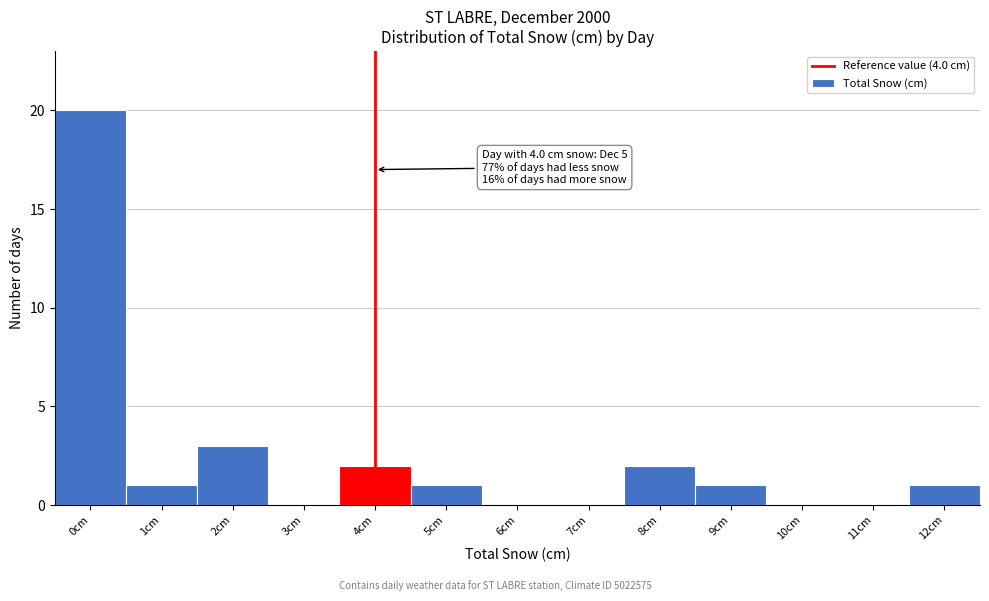

Reading left to right, what are all the values shown in this chart?

0cm=20	1cm=1	2cm=3	3cm=0	4cm=2	5cm=1	6cm=0	7cm=0	8cm=2	9cm=1	10cm=0	11cm=0	12cm=1